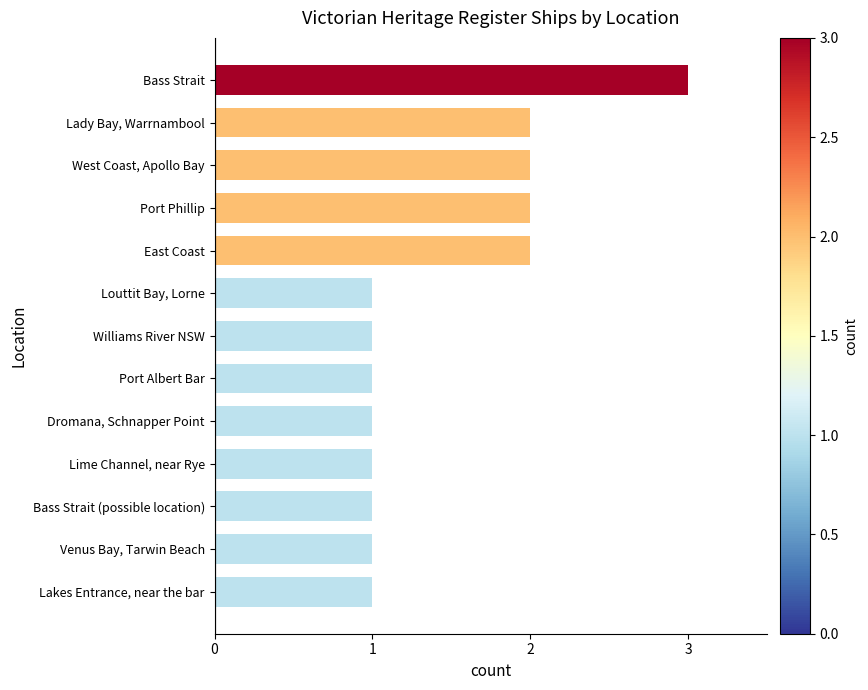

Reading bottom to top, transcribe all the data shown in this chart.

1	1	1	1	1	1	1	1	2	2	2	2	3